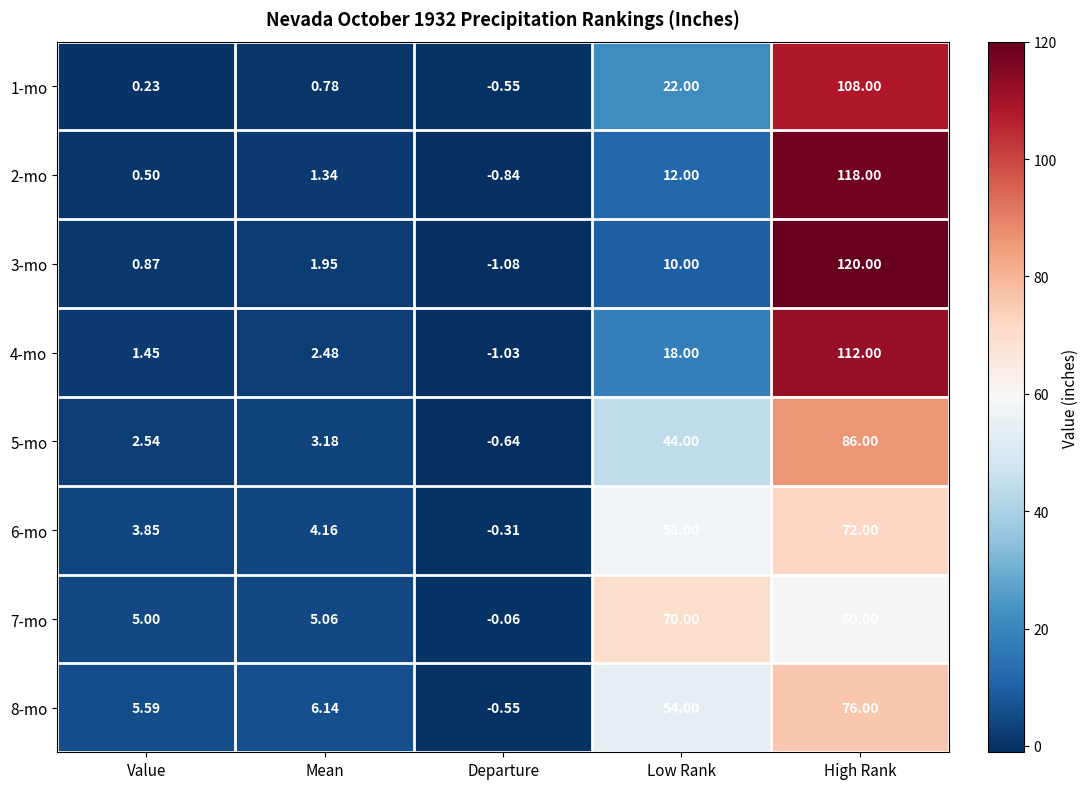

Which series has the largest total across all categories?

8-mo